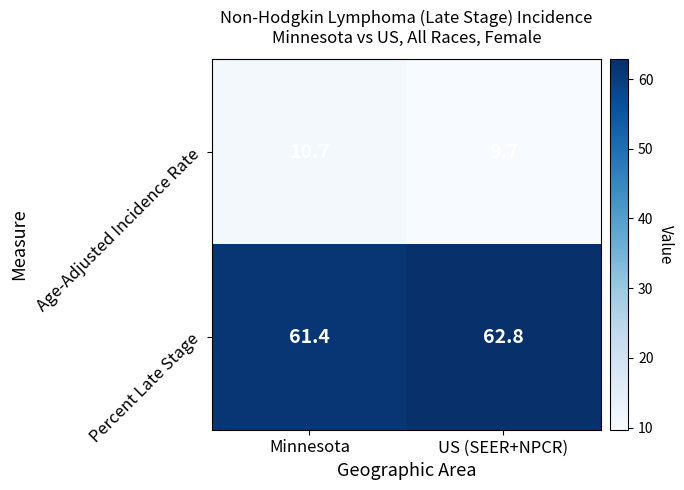

Which label corresponds to the smallest value in the chart?

US (SEER+NPCR)